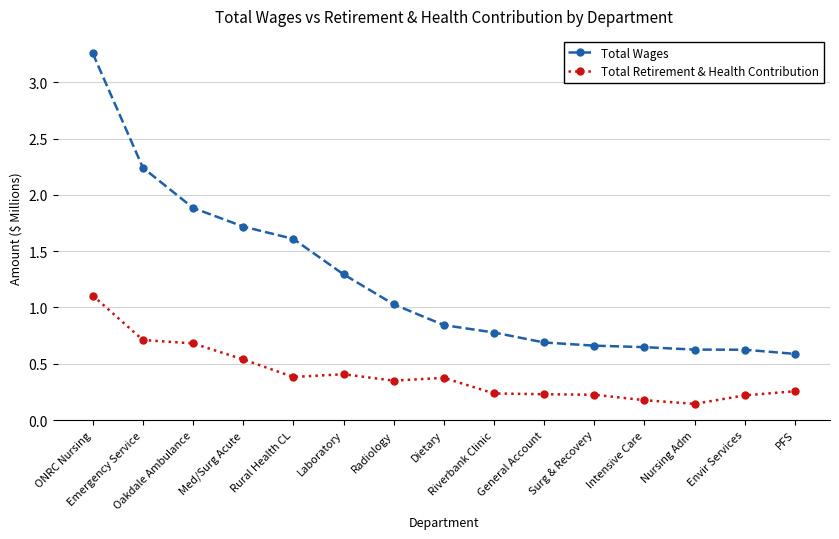

Does the chart have visible grid lines?

Yes